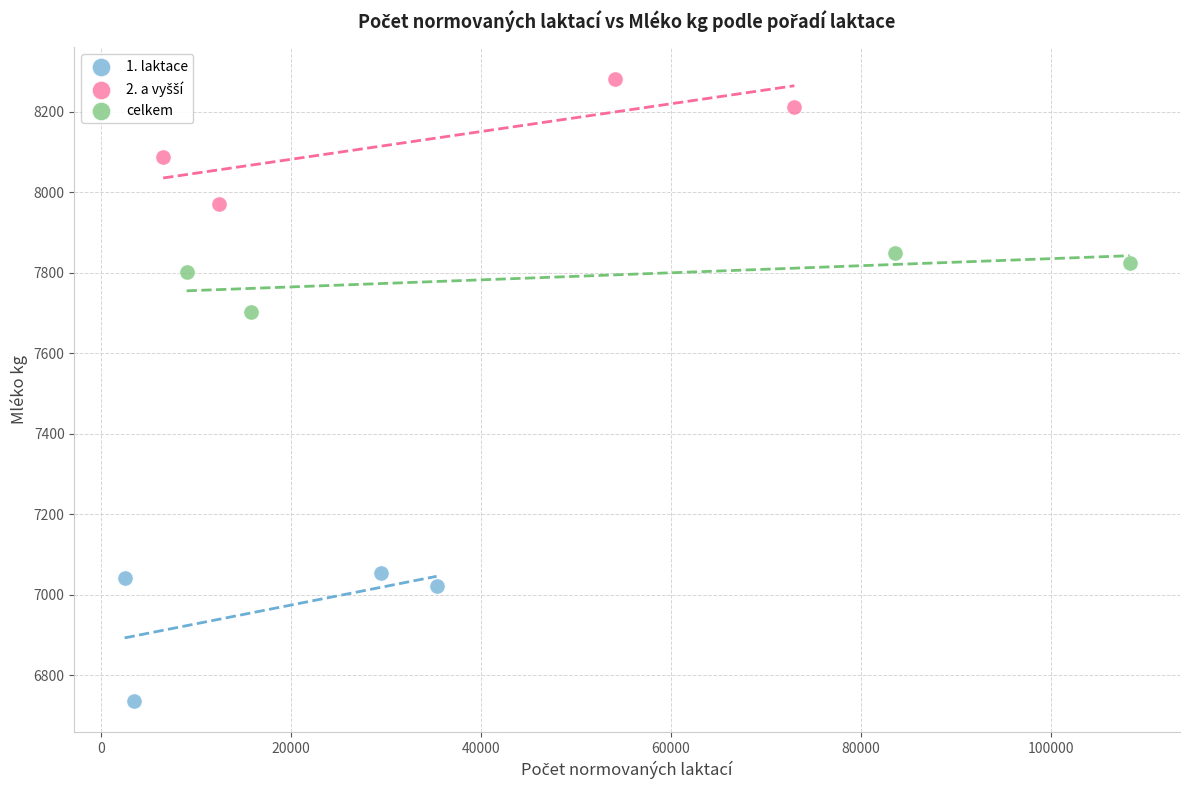

Which series has the largest Y range (max minus min)?

1. laktace